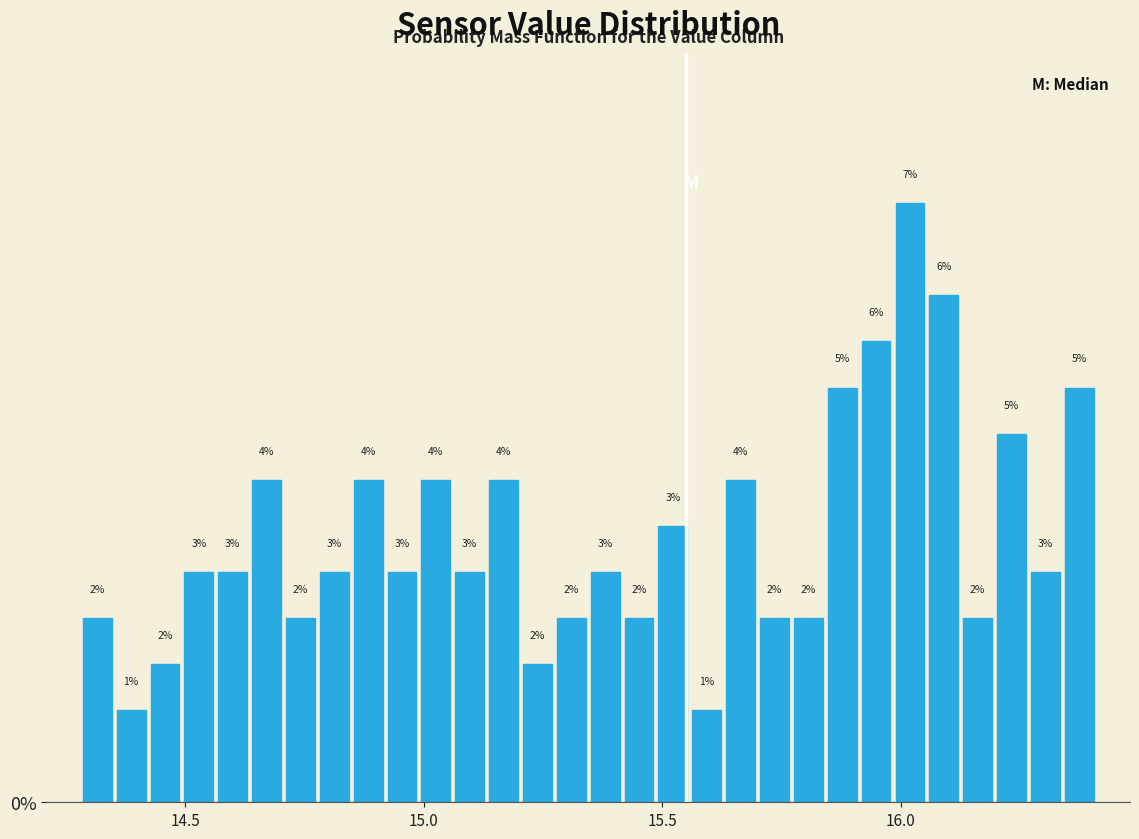

Around what value on the x-axis is the tallest bar? Give the approximate position of its centre, as read against the axis.

16.00